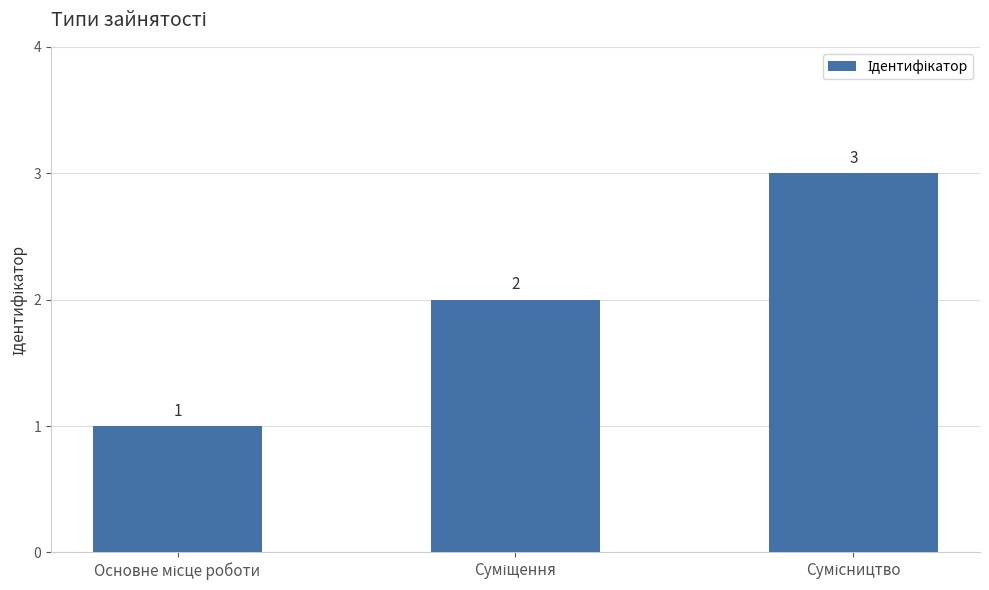

How many values are between 1 and 3?

3